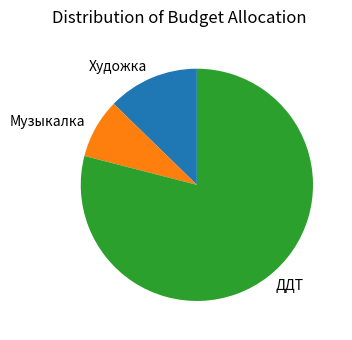

Does any single category account for the majority?

Yes